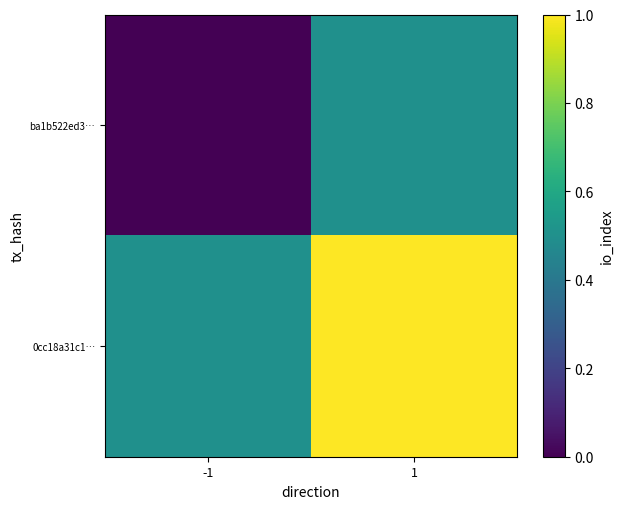

At 1, list the series in order from smallest to largest.

ba1b522ed3…, 0cc18a31c1…